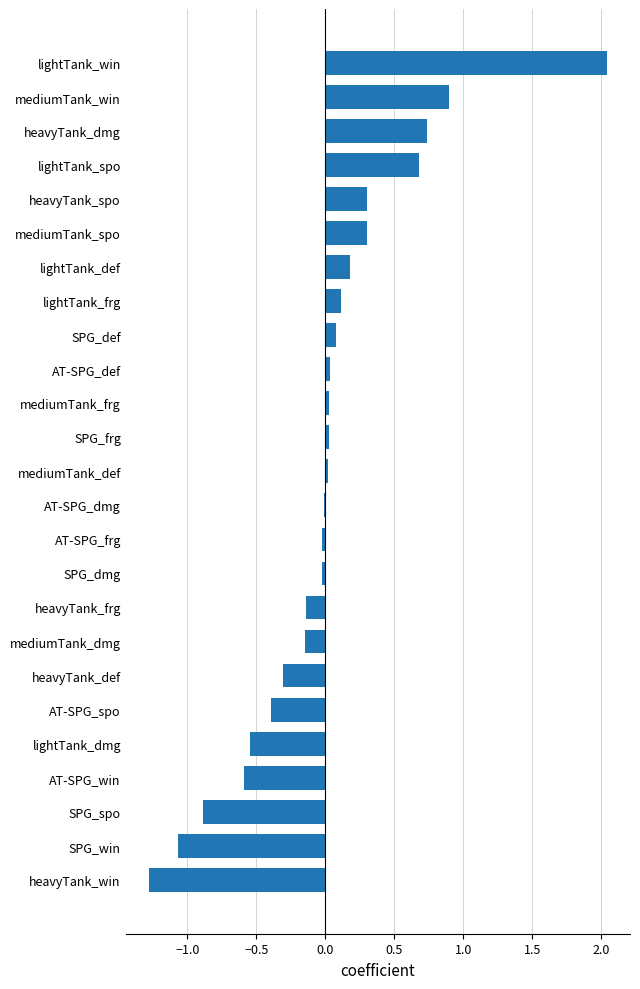

How many series are shown in this chart?

1